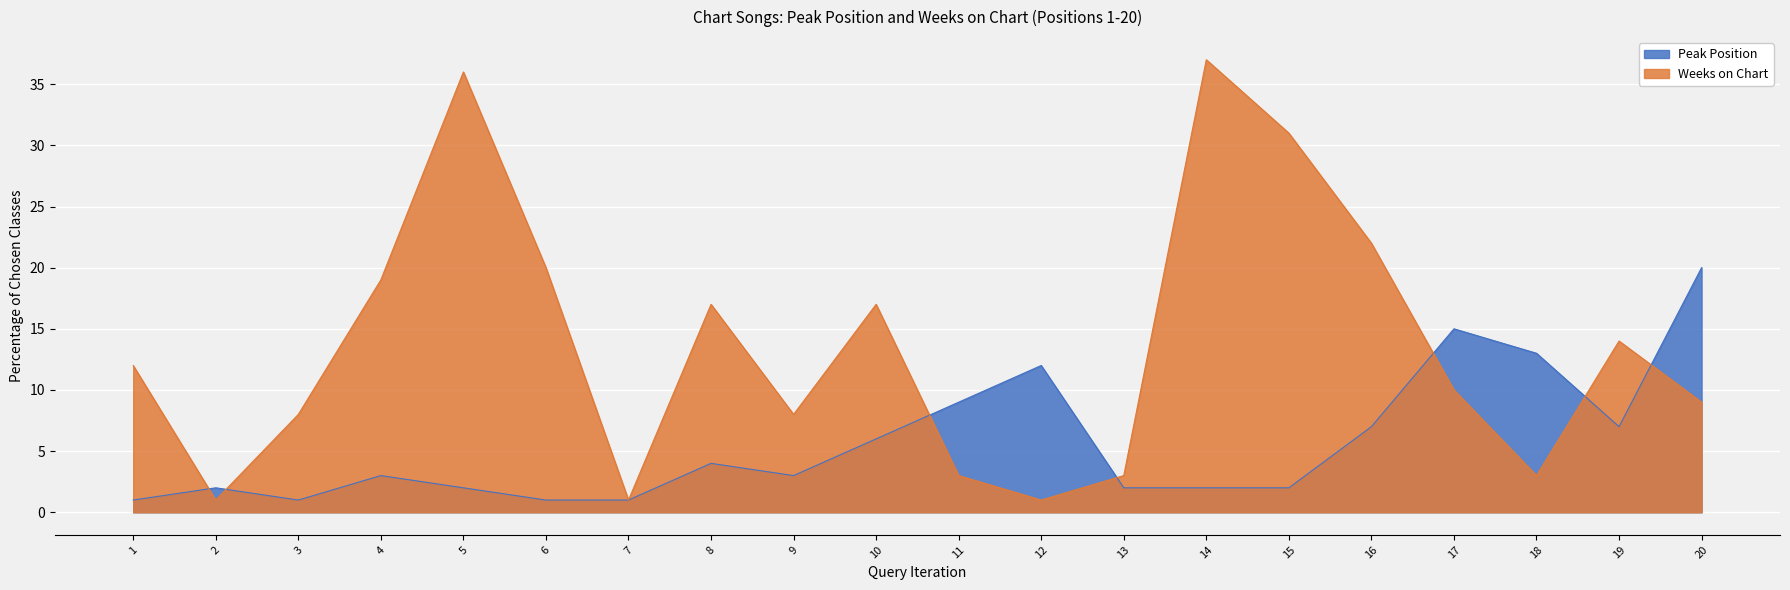

Count the number of data series in this chart.

2